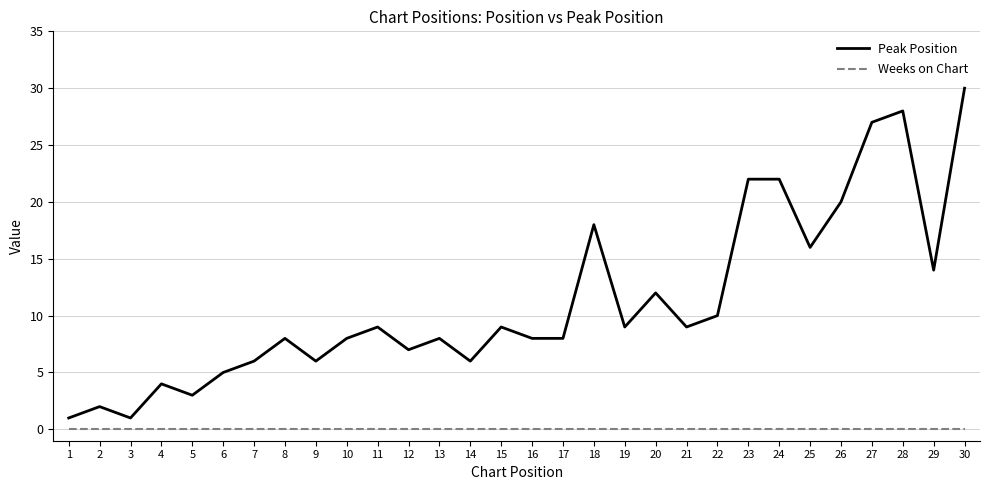

Rank the series at 14 from lowest to highest value.

Weeks on Chart, Peak Position